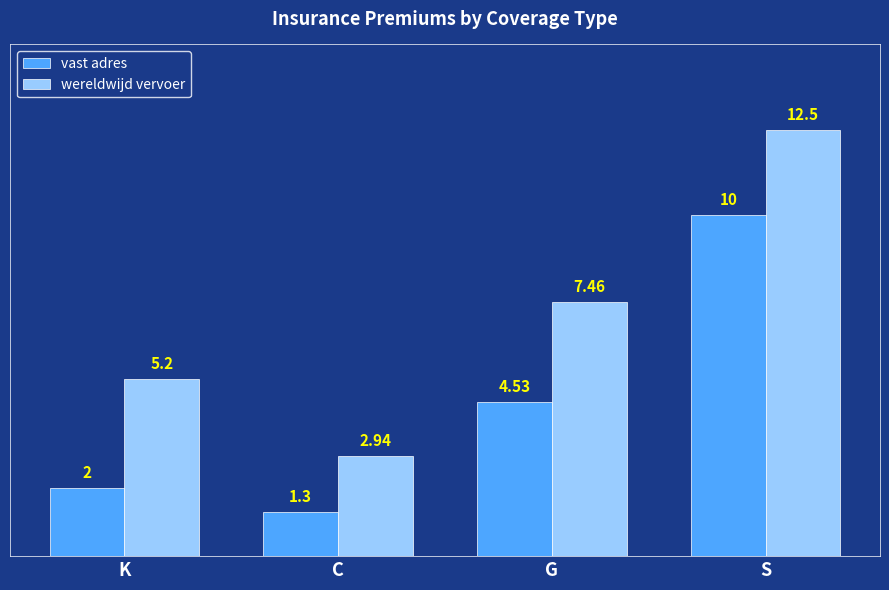

What is the label of the 2nd bar from the right?

G